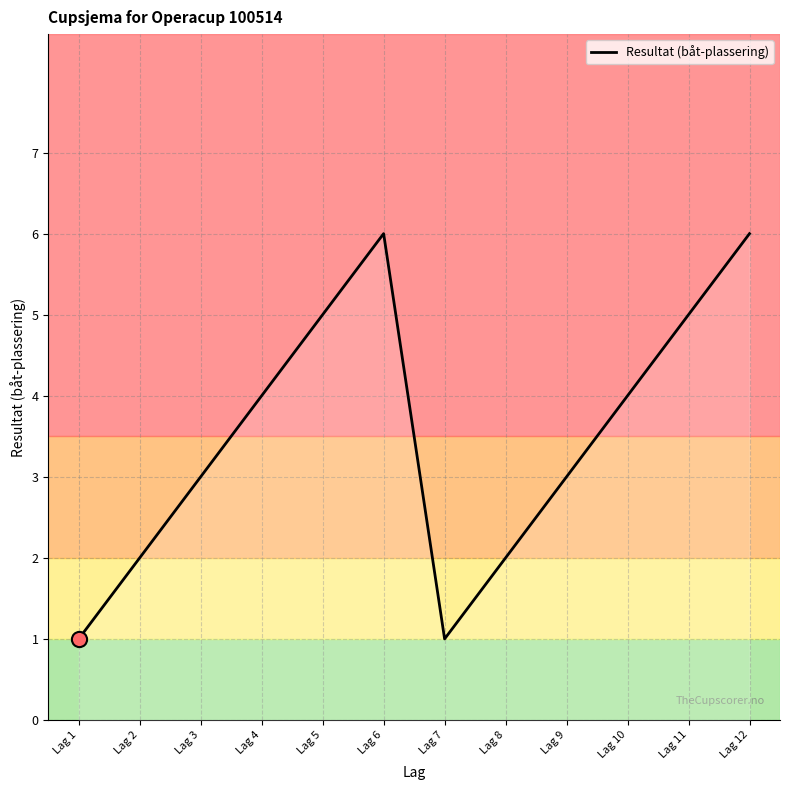

What is the ratio of the value at Lag 1 to the value at Lag 9?

0.3